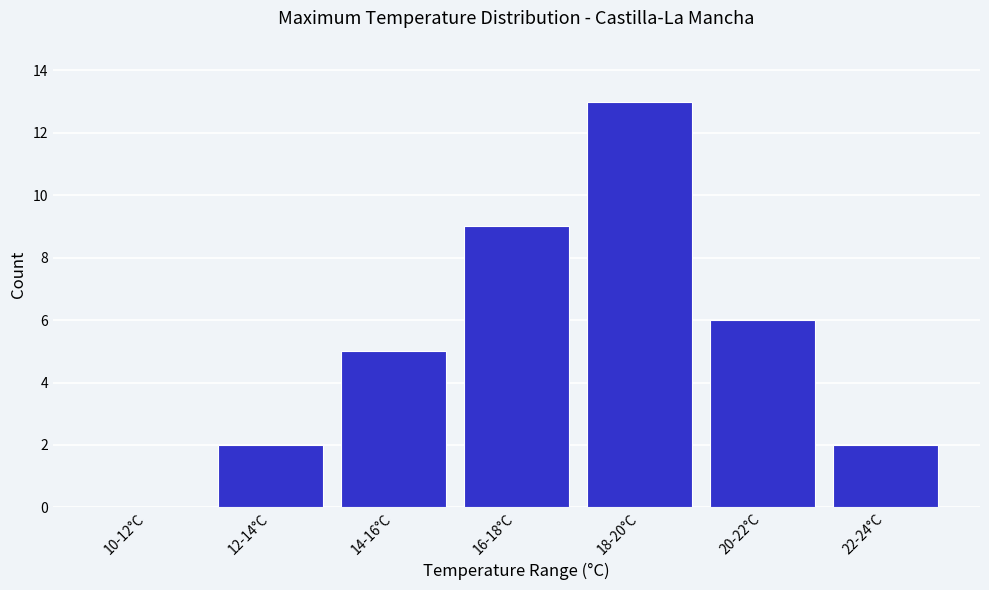

Reading left to right, transcribe all the data shown in this chart.

10-12°C=0	12-14°C=2	14-16°C=5	16-18°C=9	18-20°C=13	20-22°C=6	22-24°C=2